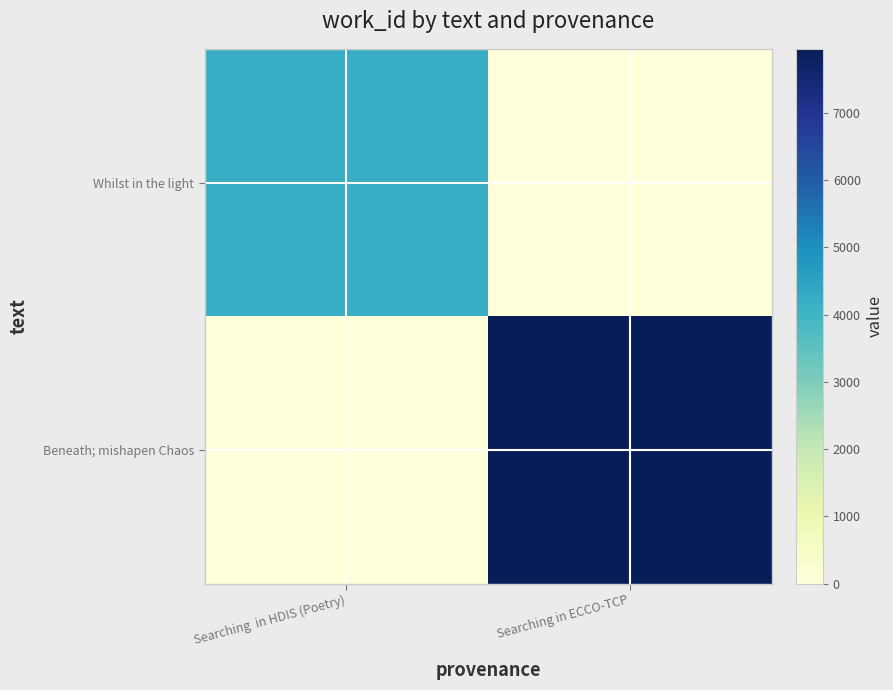

At Searching in HDIS (Poetry), list the series in order from smallest to largest.

Beneath; mishapen Chaos, Whilst in the light